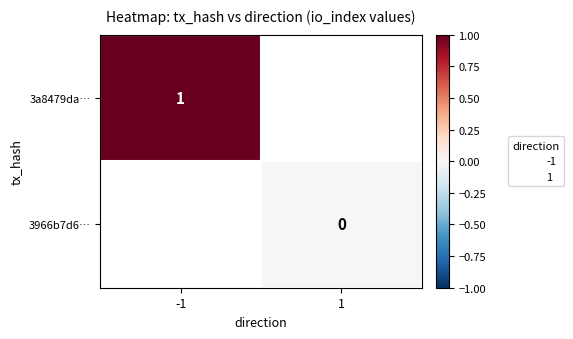

What is the highest value of the 3a8479da… series?

1.0